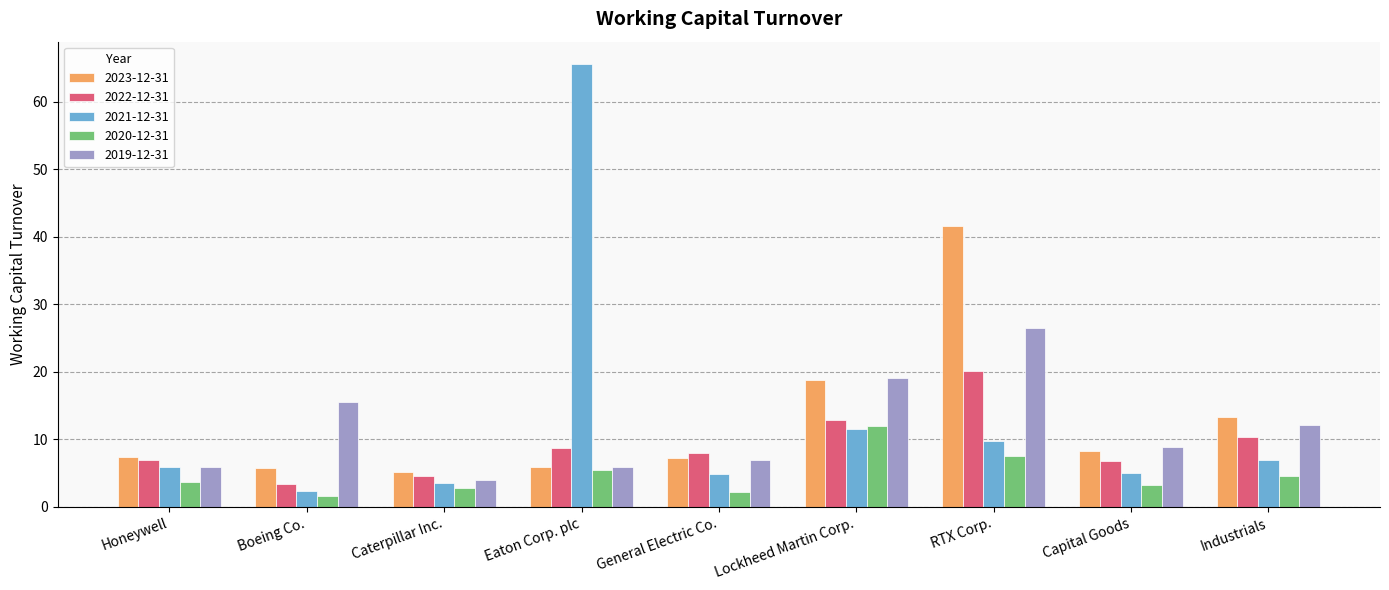

Is it true that 2023-12-31 equals 5.2 at Caterpillar Inc.?

True